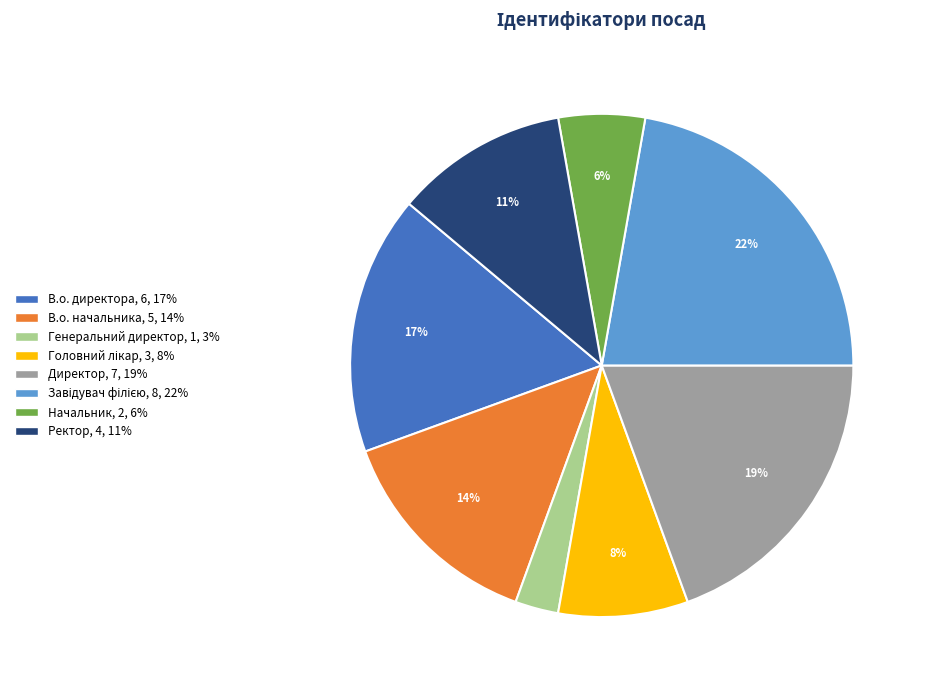

What percentage is the В.о. директора slice, to the nearest percent?

17%